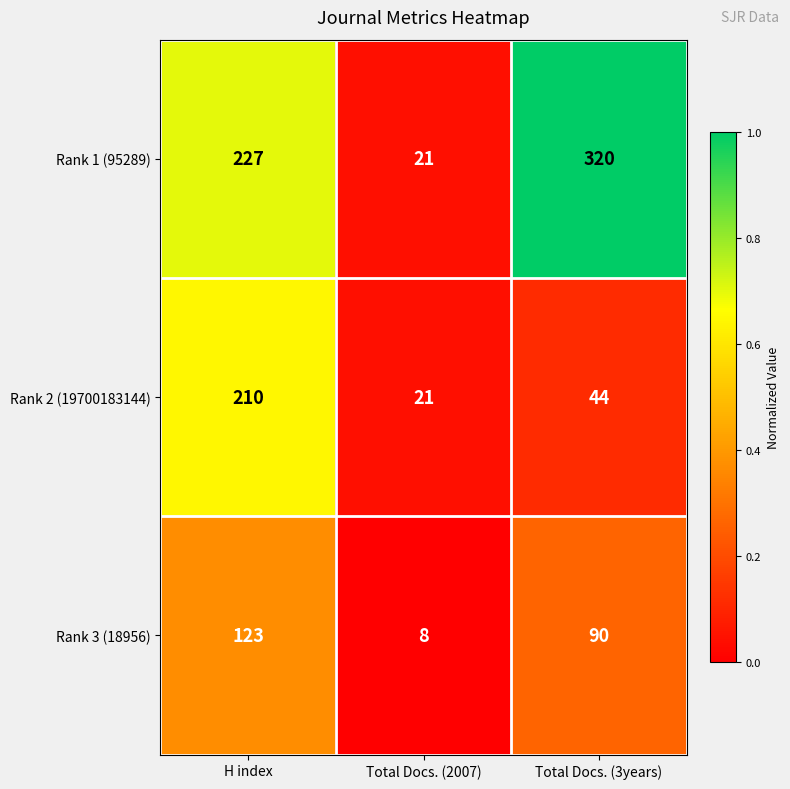

Reading right to left, transcribe all the data shown in this chart.

Rank 1 (95289): Total Docs. (3years)=320	Total Docs. (2007)=21	H index=227
Rank 2 (19700183144): Total Docs. (3years)=44	Total Docs. (2007)=21	H index=210
Rank 3 (18956): Total Docs. (3years)=90	Total Docs. (2007)=8	H index=123